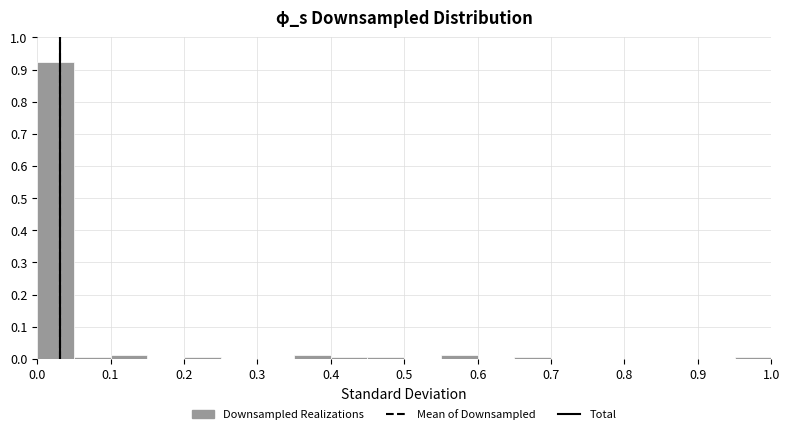

Which range on the x-axis has the tallest bar?

0.00 to 0.05